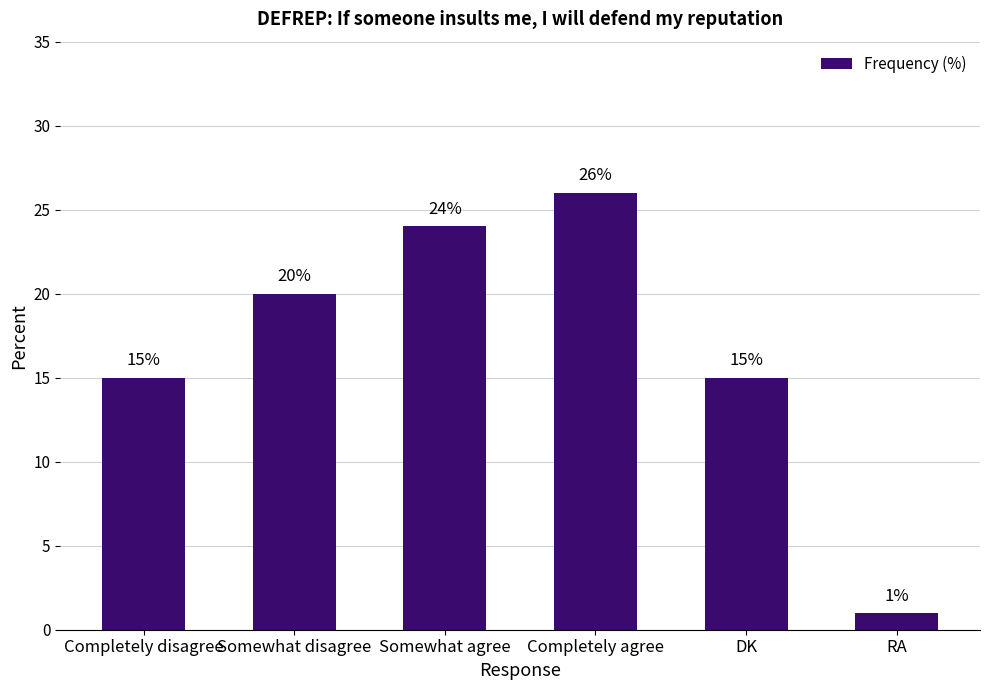

What is the minimum value shown in the chart?

1